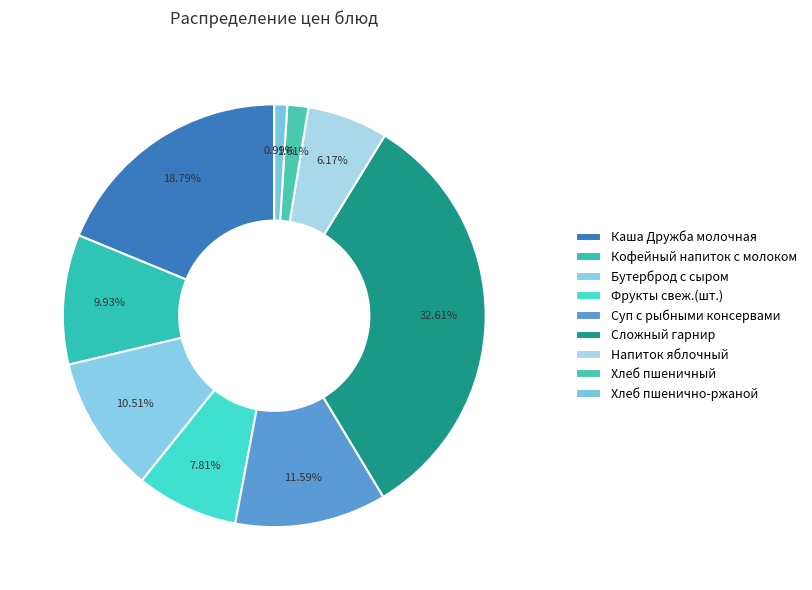

How many segments does this pie chart have?

9